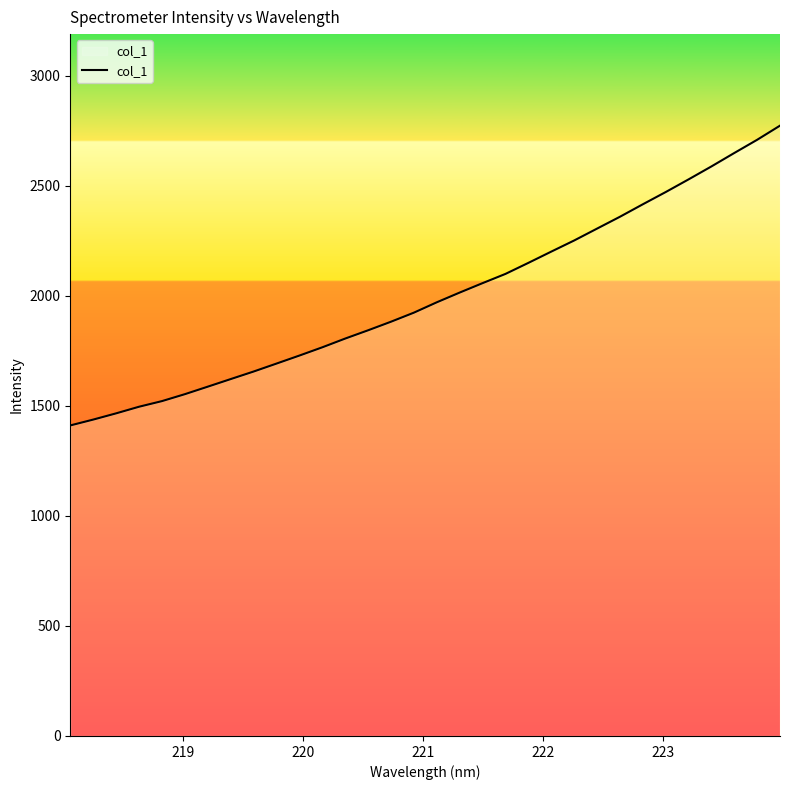

What is the difference between the maximum and minimum values?

1362.5